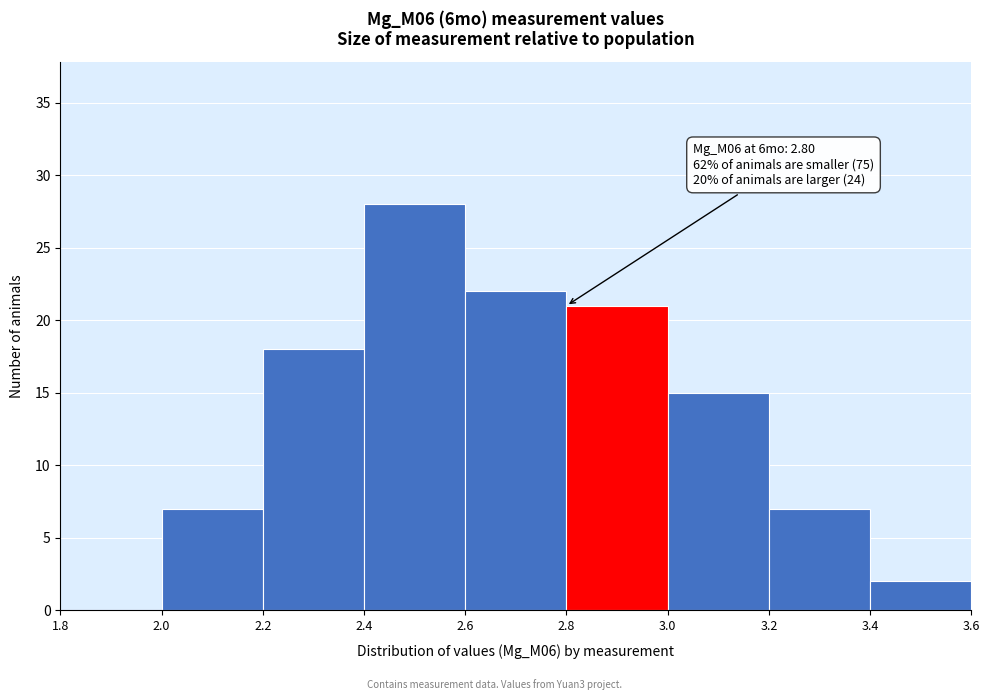

Over which range of the x-axis is the bar tallest?

2.4 to 2.6